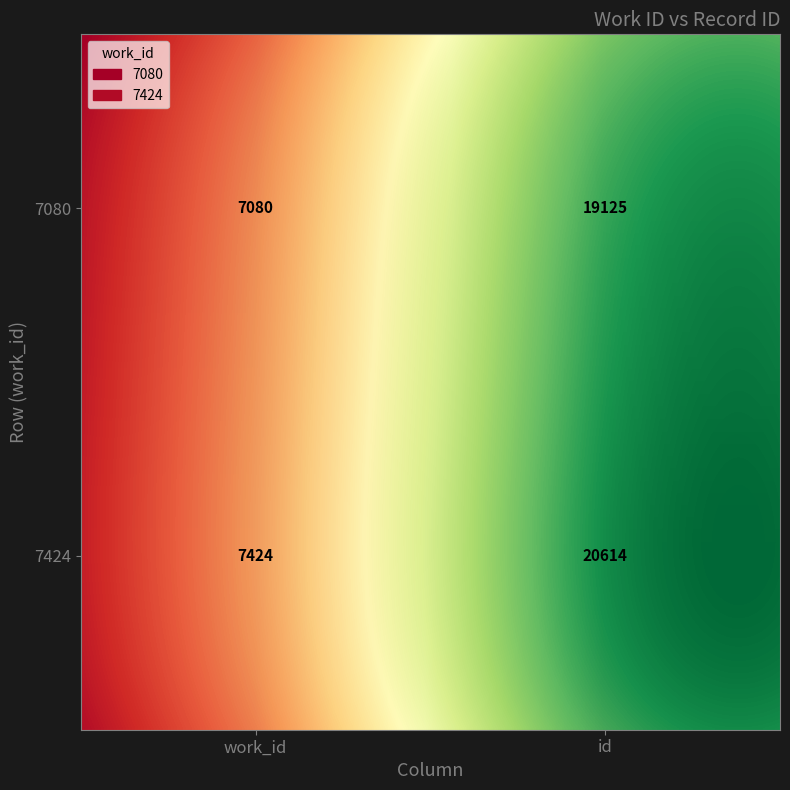

List the series in order of their peak value, highest first.

7424, 7080